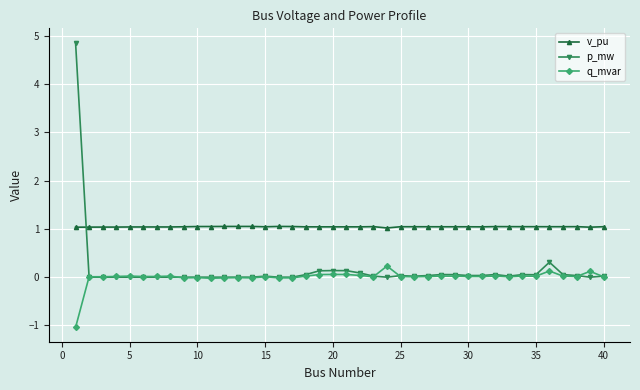

True or false: q_mvar and v_pu cross at least once.

False